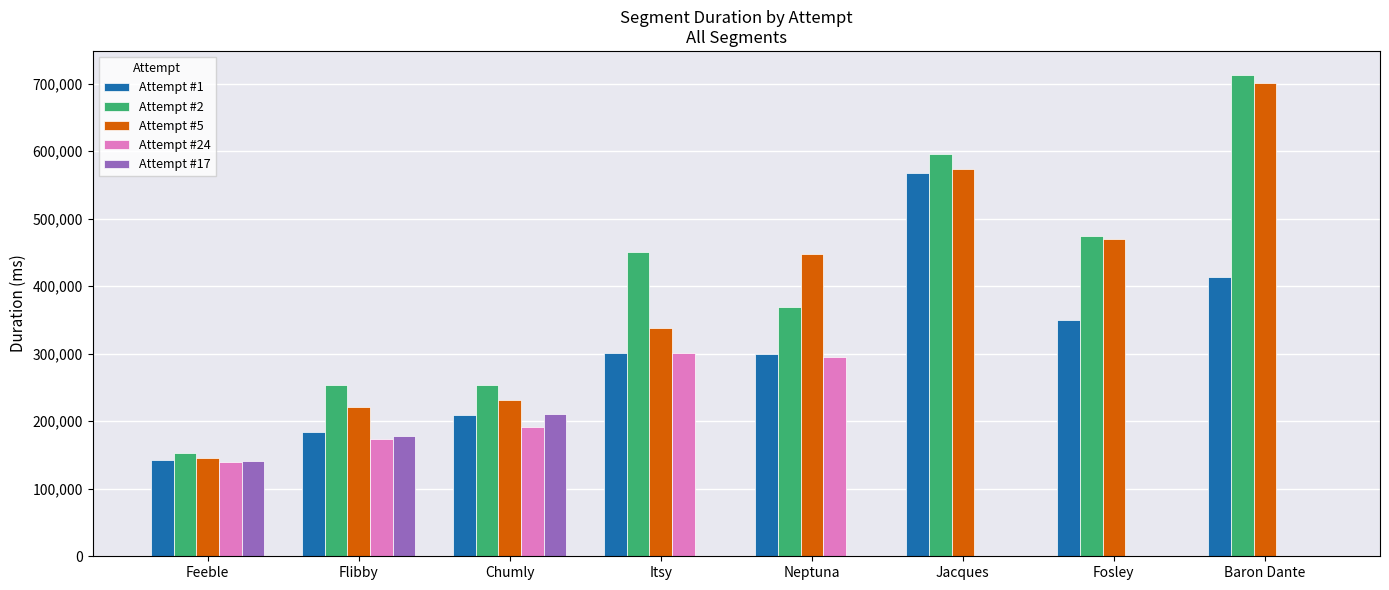

What is the spread (max minus min) of values at Neptuna?

447404